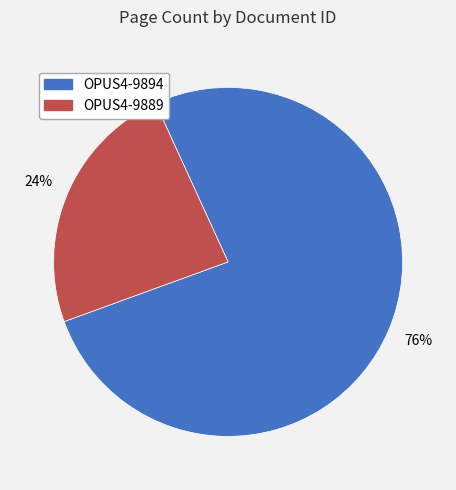

How many slices are in this pie chart?

2